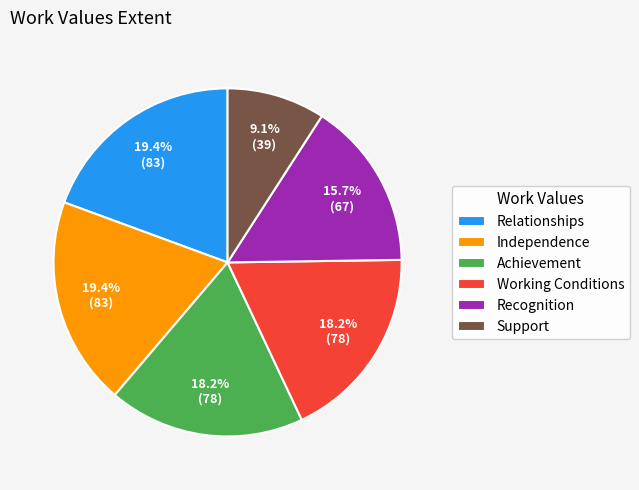

True or false: Recognition accounts for 7% of the total.

False